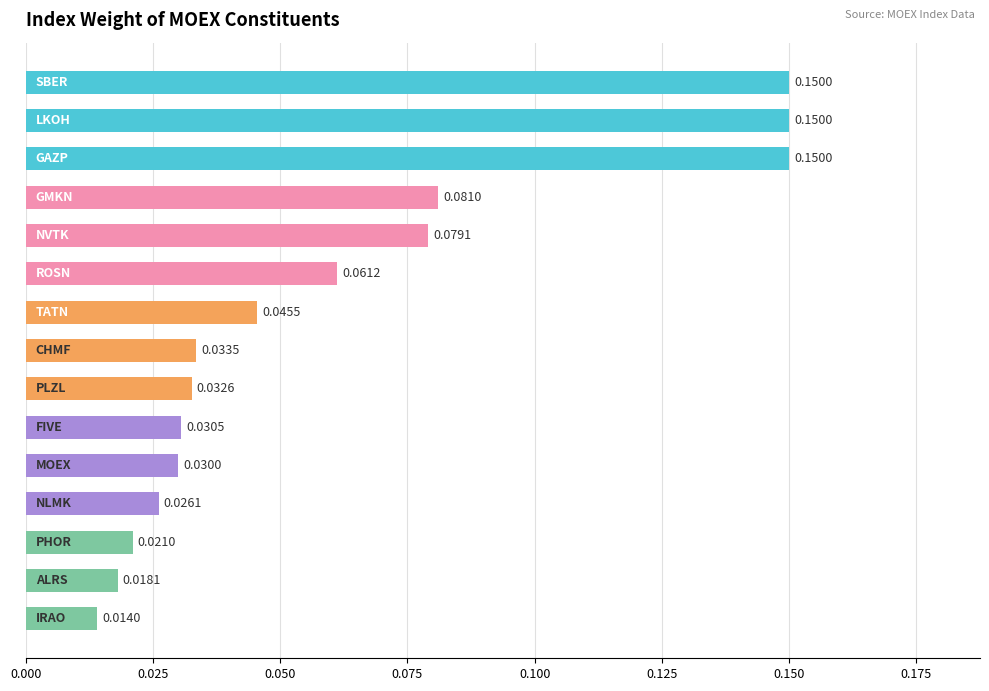

Count the values in the range 0 to 1.

15